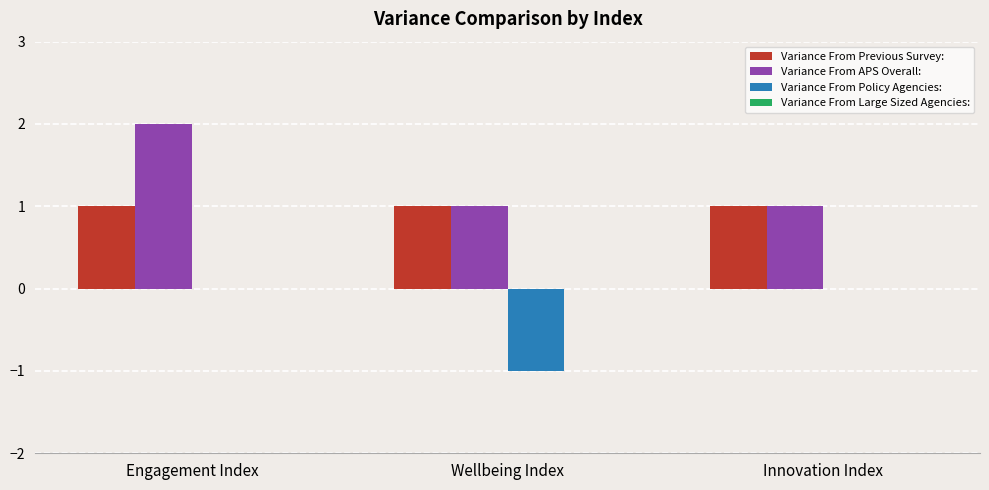

How many distinct data groups are displayed?

3